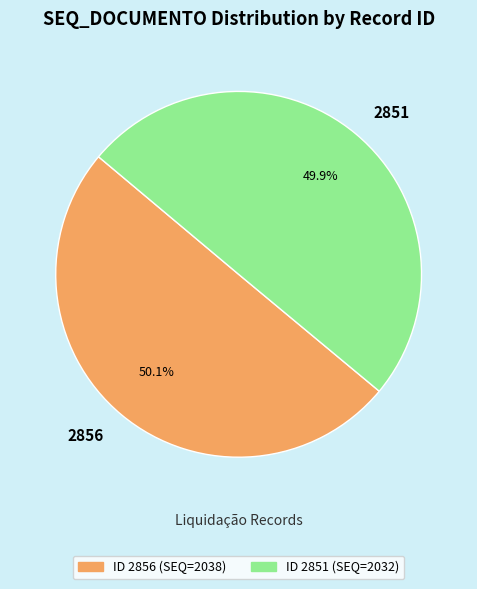

Is there any slice that represents more than half of the pie?

Yes